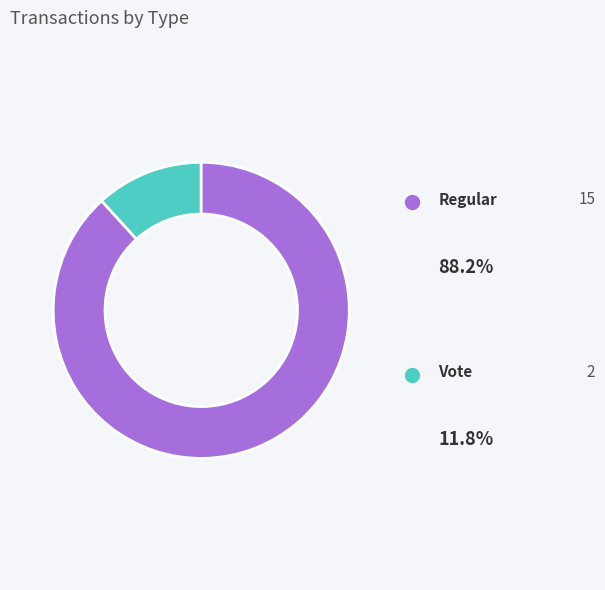

True or false: Regular accounts for 88% of the total.

True